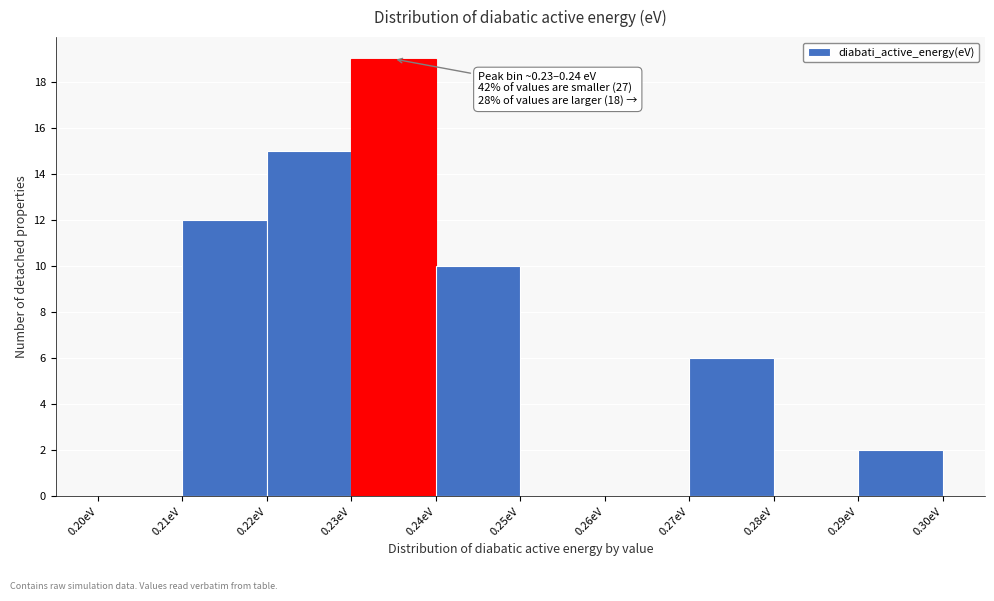

Over which range of the x-axis is the bar tallest?

0.23 to 0.24